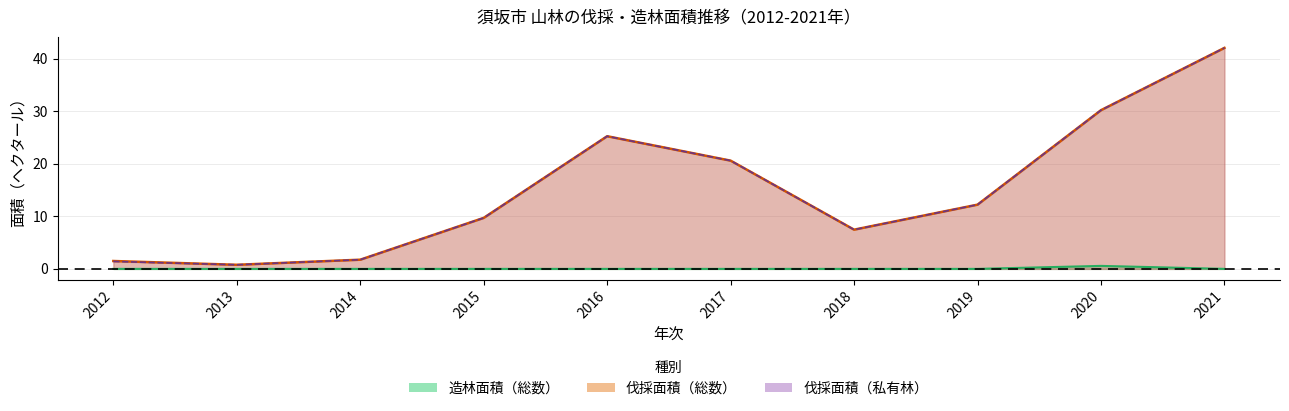

Is it true that 伐採面積（私有林） equals 12.8 at 2017?

False